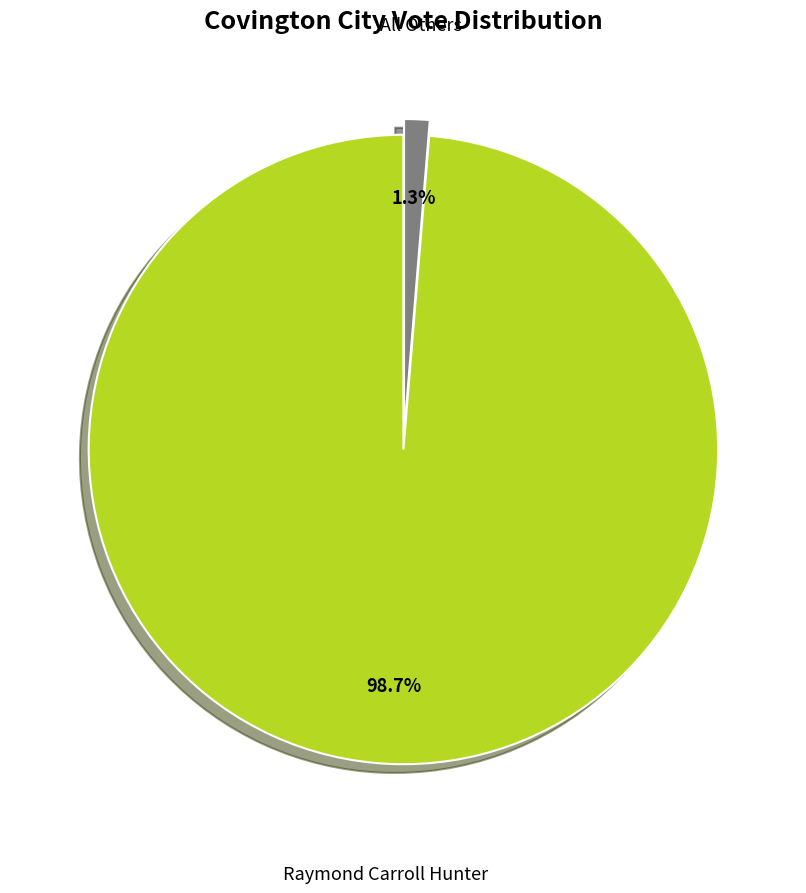

Is there a majority slice in this chart?

Yes